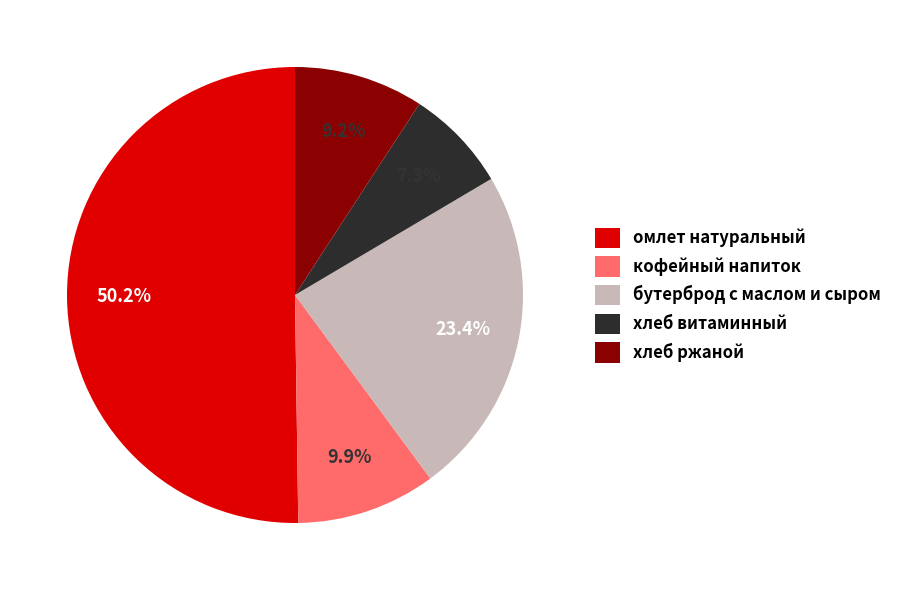

Rank the categories by value from lowest to highest.

хлеб витаминный, хлеб ржаной, кофейный напиток, бутерброд с маслом и сыром, омлет натуральный